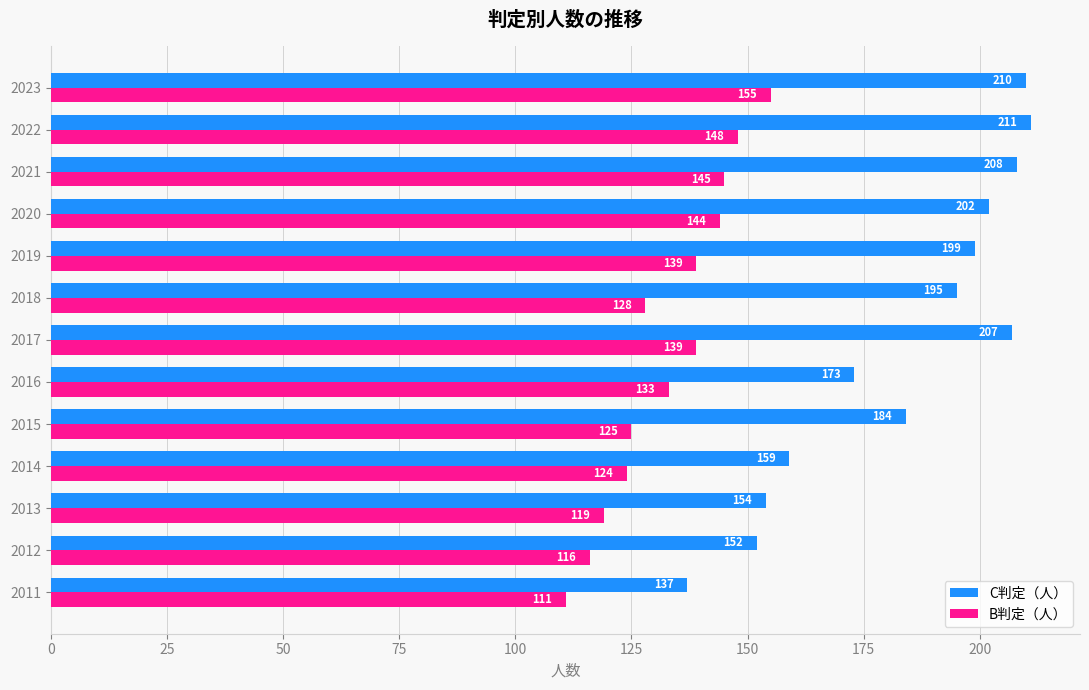

List the series in order of their overall mean, highest first.

C判定（人）, B判定（人）